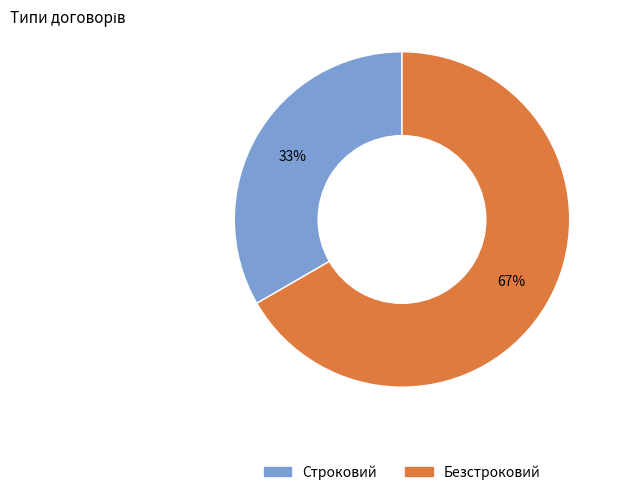

To the nearest percent, what percentage of the pie is Безстроковий?

67%